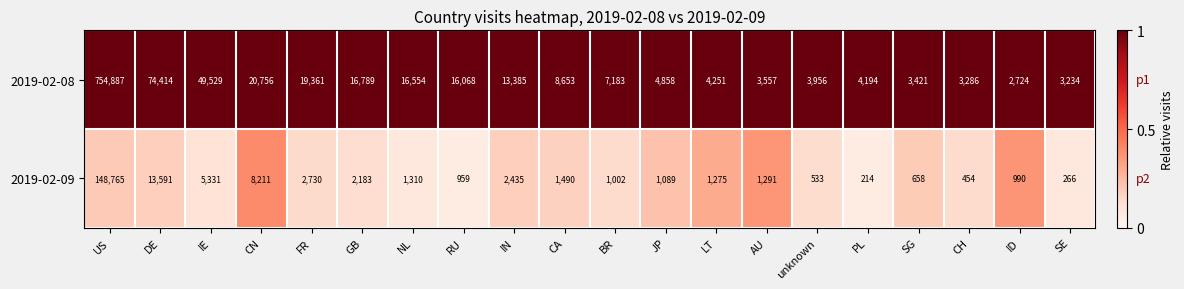

At JP, list the series in order from largest to smallest.

2019-02-08, 2019-02-09